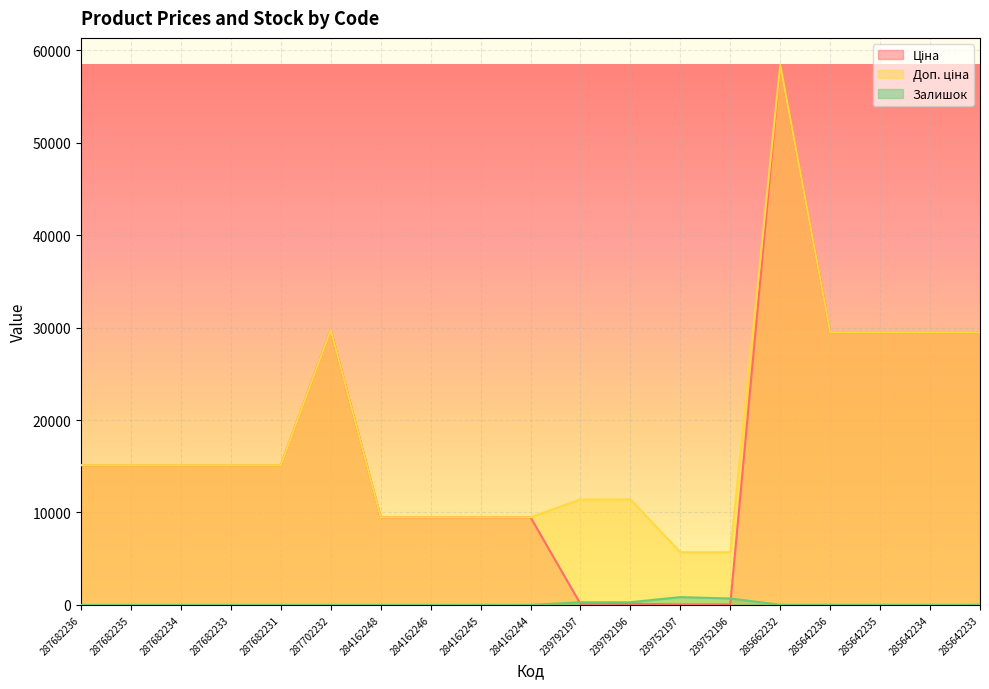

Reading right to left, list all the values displayed in this chart.

Ціна: 29491.5	29491.5	29491.5	29491.5	58426.5	57.0	57.0	114.1	114.1	9480.1	9480.1	9480.1	9480.1	29747.2	15120.0	15120.0	15120.0	15120.0	15120.0
Доп. ціна: 29491.5	29491.5	29491.5	29491.5	58426.5	5705.0	5705.0	11410.0	11410.0	9480.1	9480.1	9480.1	9480.1	29747.2	15120.0	15120.0	15120.0	15120.0	15120.0
Залишок: 14.0	10.0	13.0	16.0	14.0	698.0	845.0	290.0	289.0	2.0	8.0	0.0	0.0	0.0	0.0	0.0	0.0	0.0	0.0